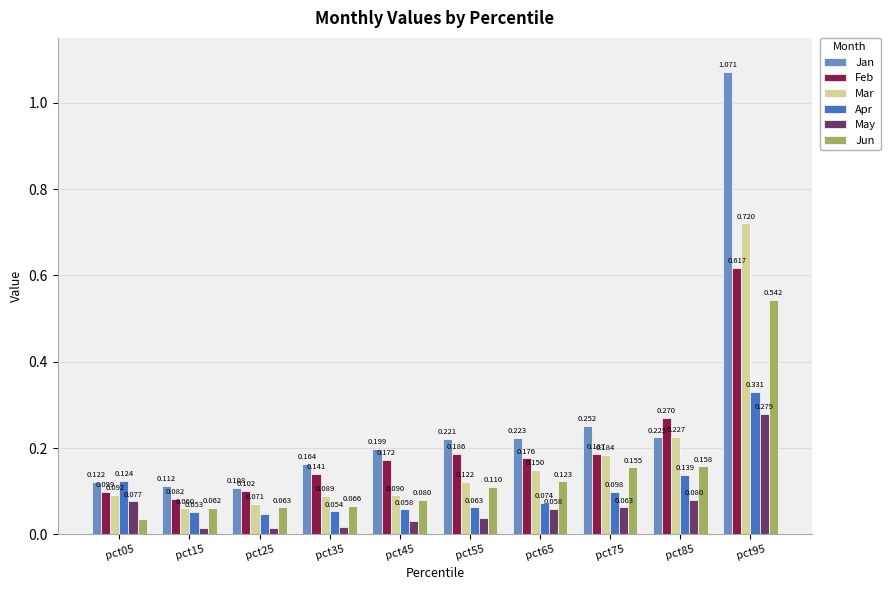

At which label is Jan closest to 0?

pct25